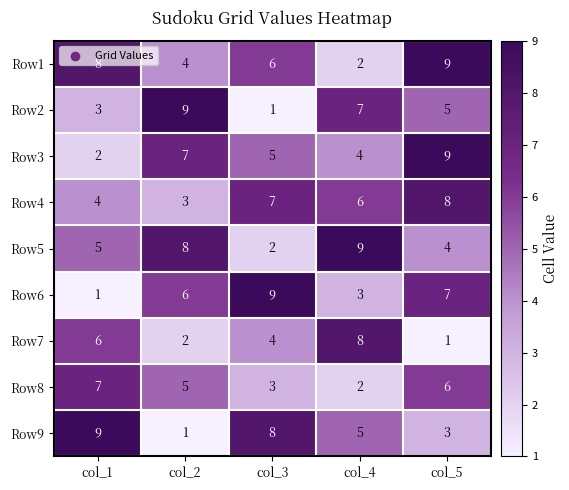

True or false: Row7 has a value of 2 at col_2.

True